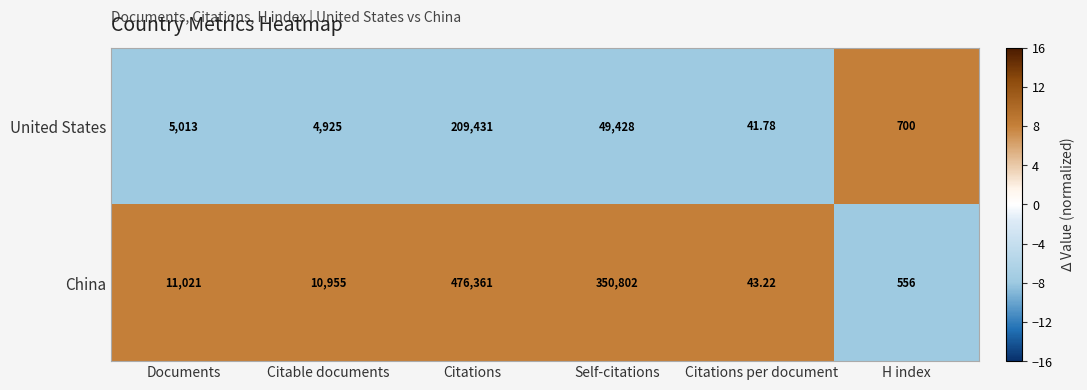

Which series changed the most between Documents and Citations?

China